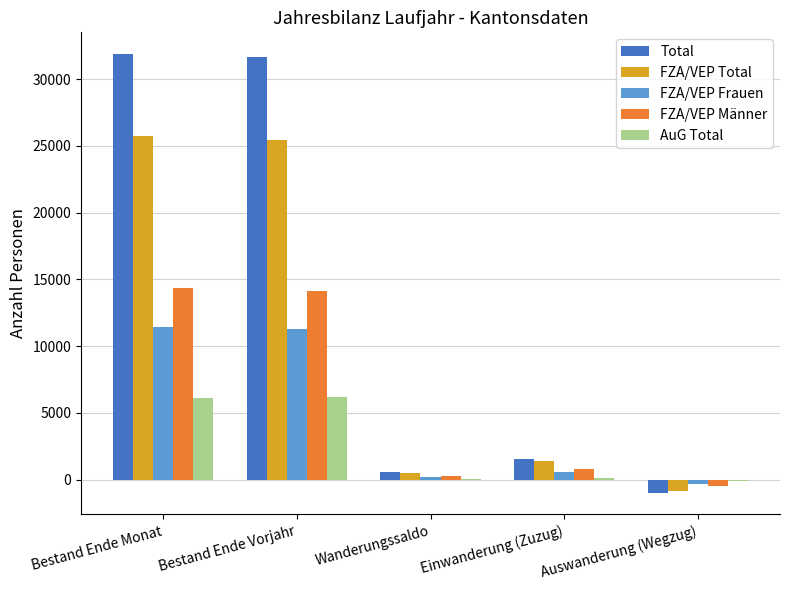

True or false: FZA/VEP Männer has a value of 814 at Einwanderung (Zuzug).

True